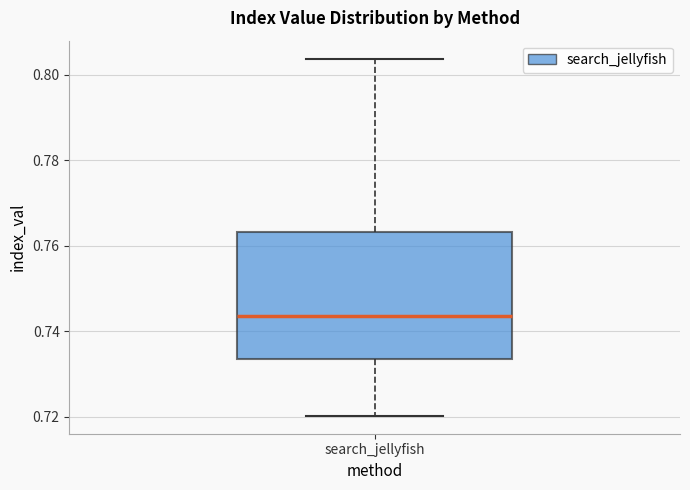

Where is the upper edge of the box for search_jellyfish on the y-axis? The values are not printed on the chart, so give them approximately, as read against the axis.

0.764